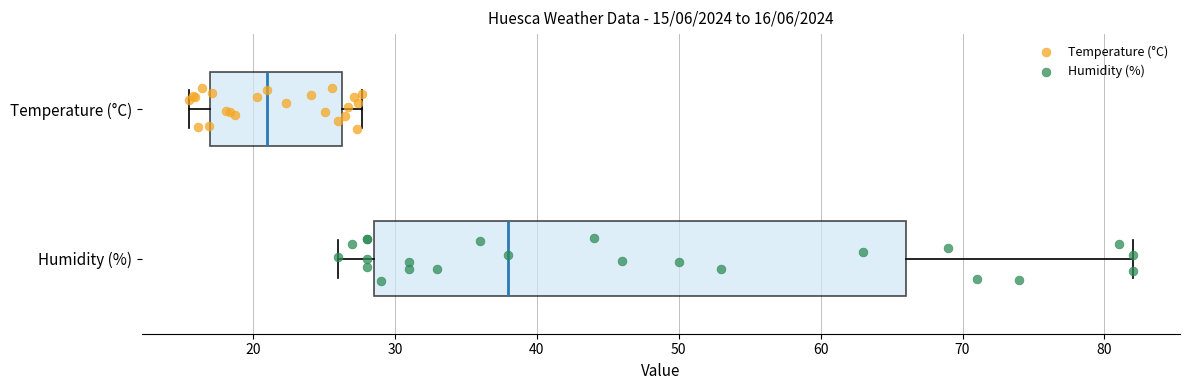

Which box has the furthest to the right median line?

Humidity (%)